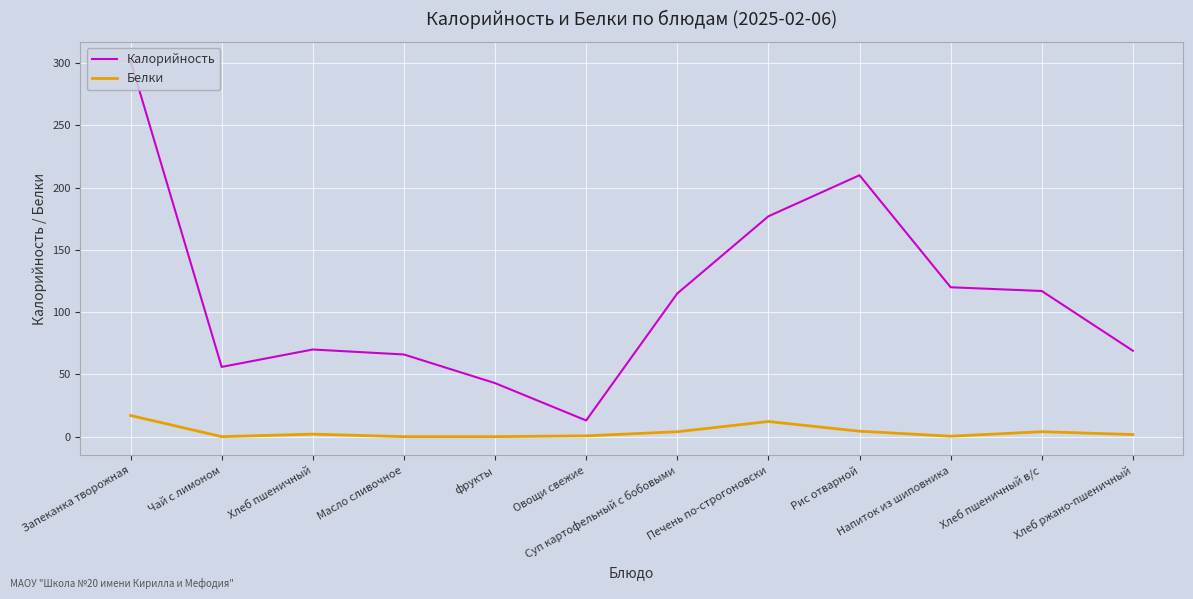

Read the Калорийность value at Запеканка творожная.

302.0